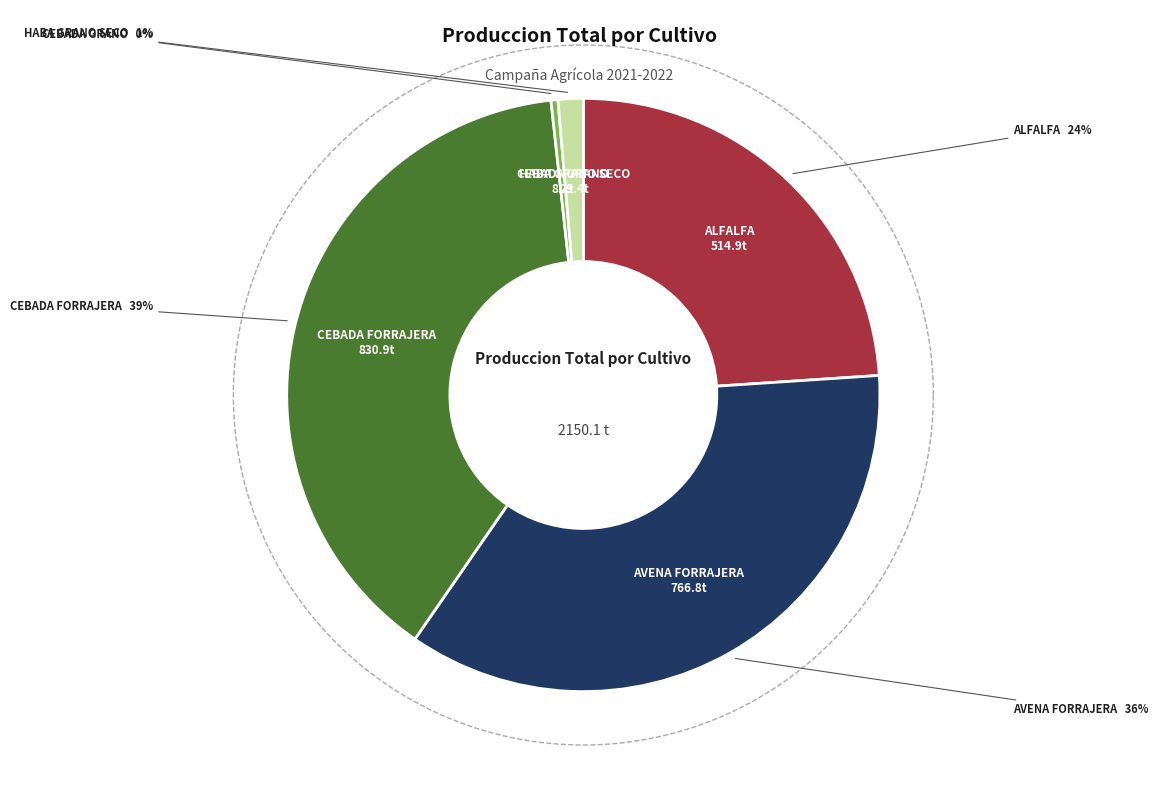

Count the number of slices in the pie.

5